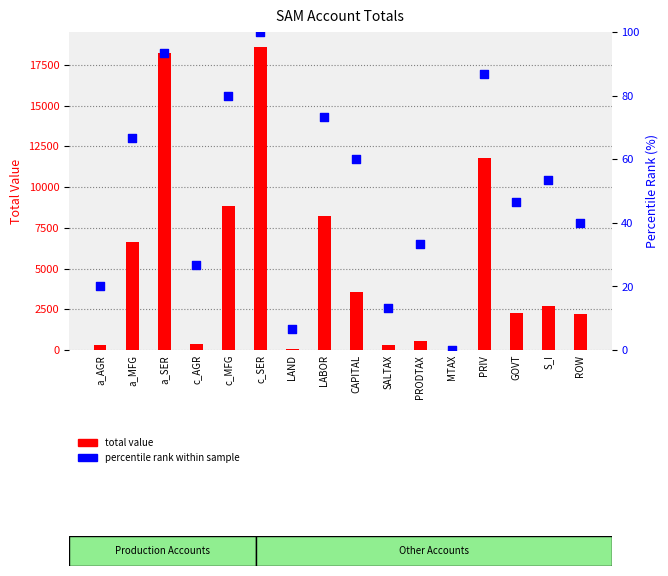

Which series reaches the minimum Y coordinate?

percentile rank within sample